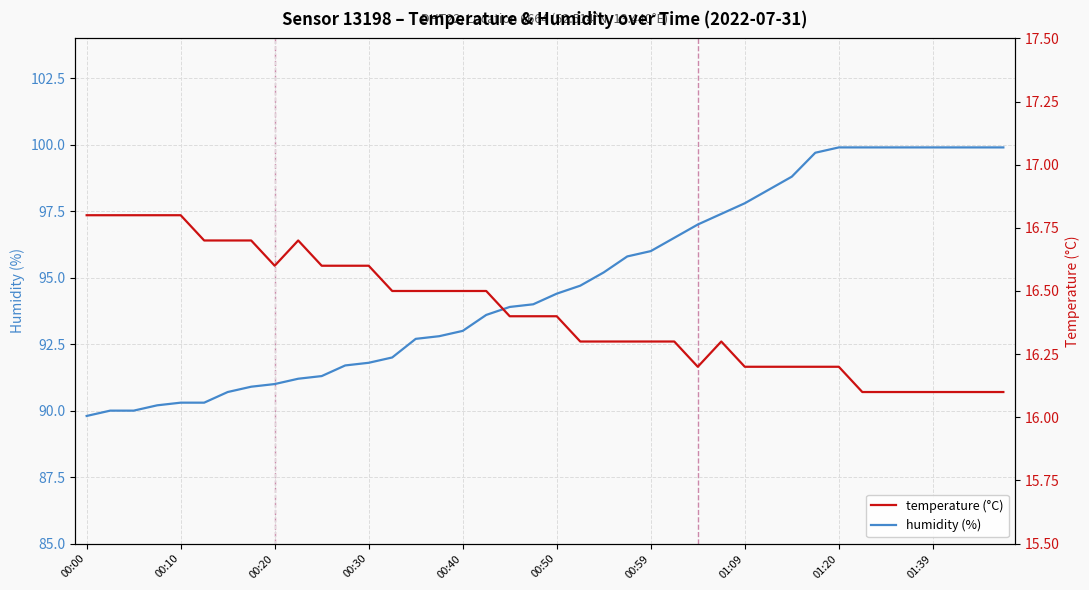

What is the highest value of the humidity (%) series?

99.9